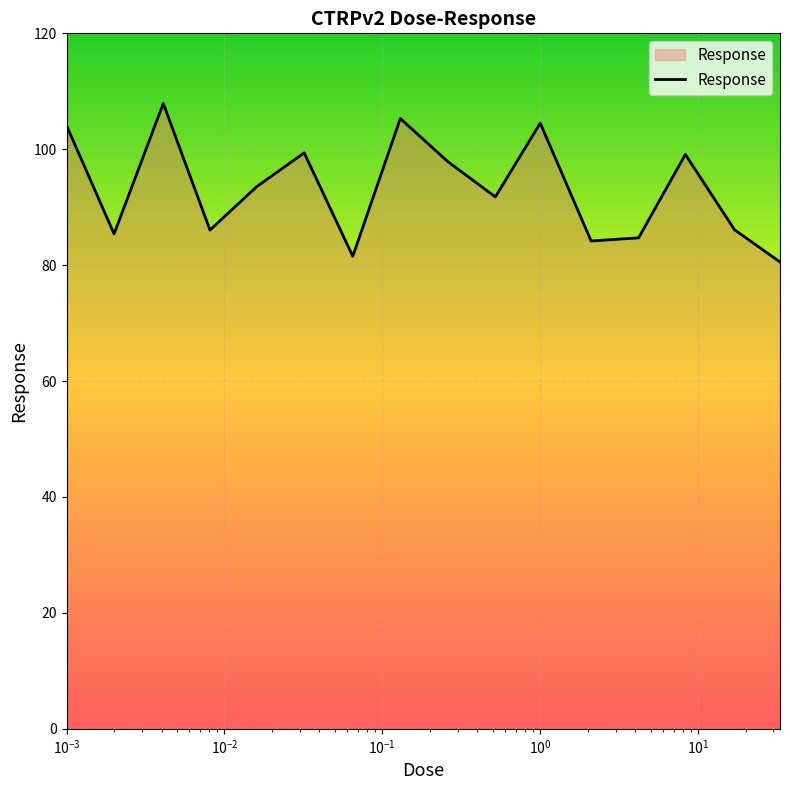

Does the chart display data point markers on the line(s)?

No